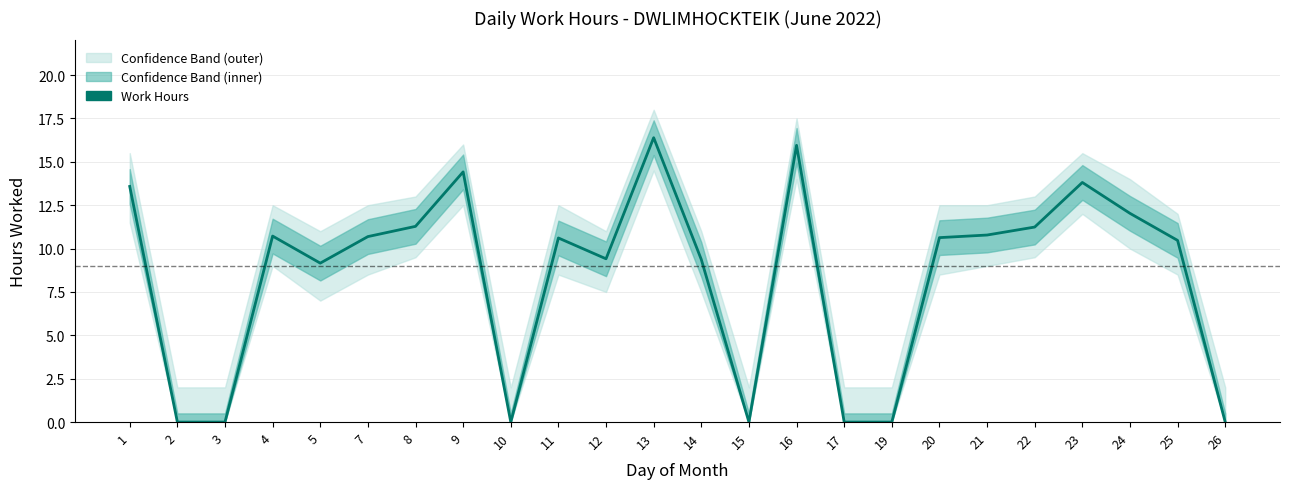

How many points are higher than both their immediate neighbors (excluding endpoints)?

6